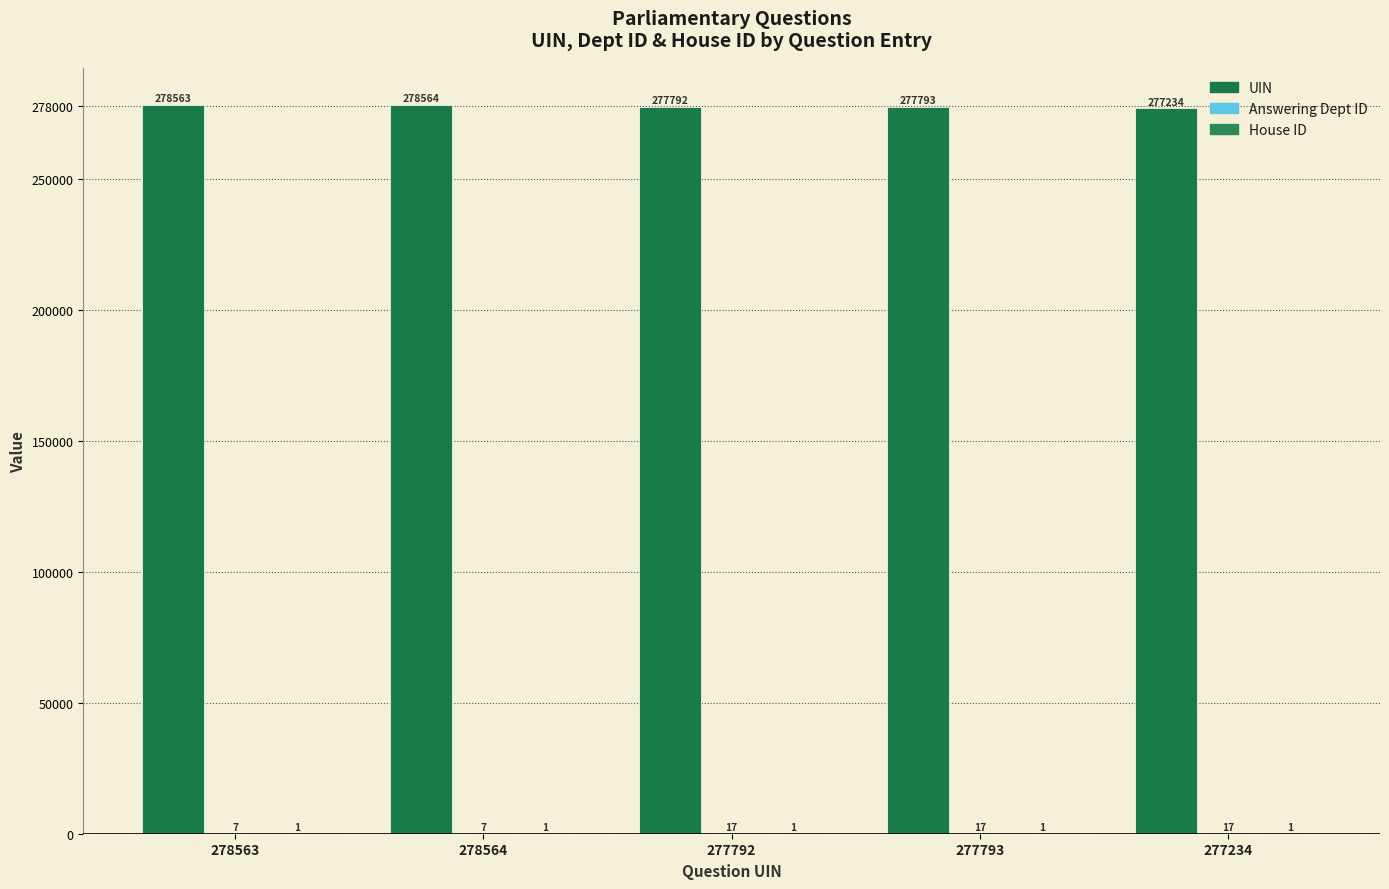

How many series are shown in this chart?

3